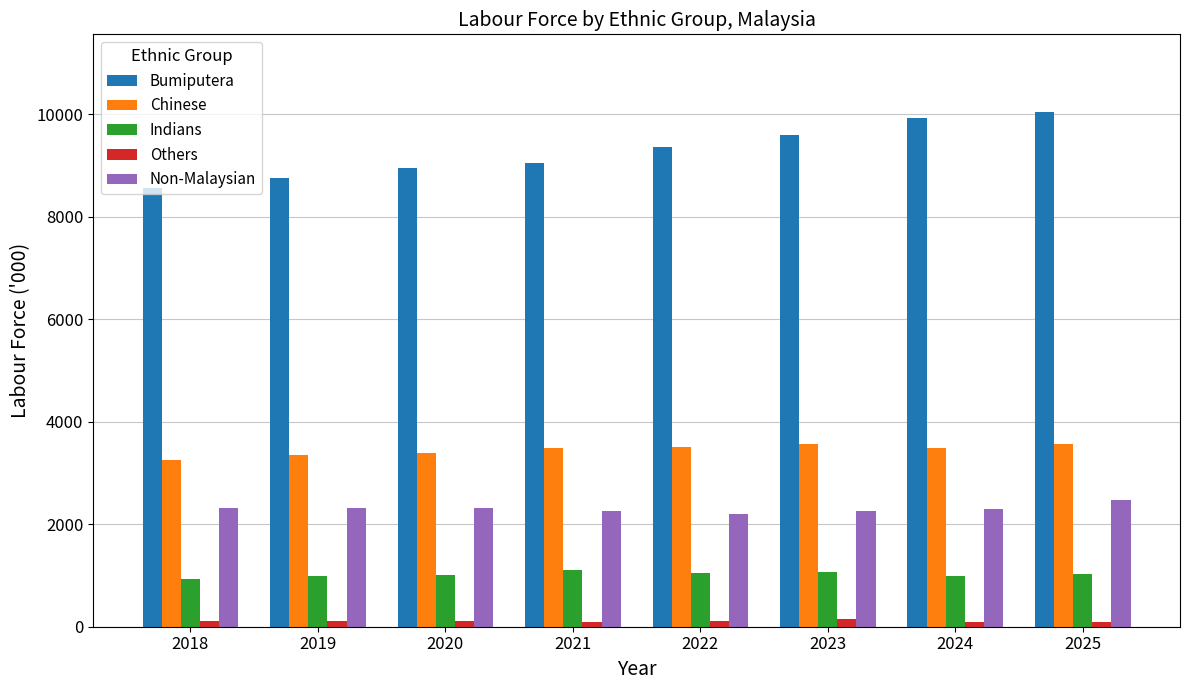

At which category does the chart reach its peak across all series?

2025